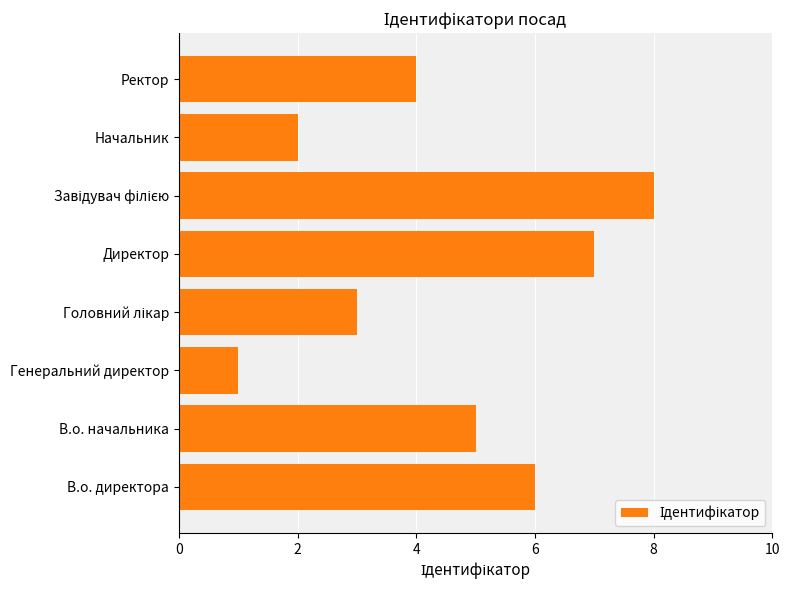

How many values are below 5?

4